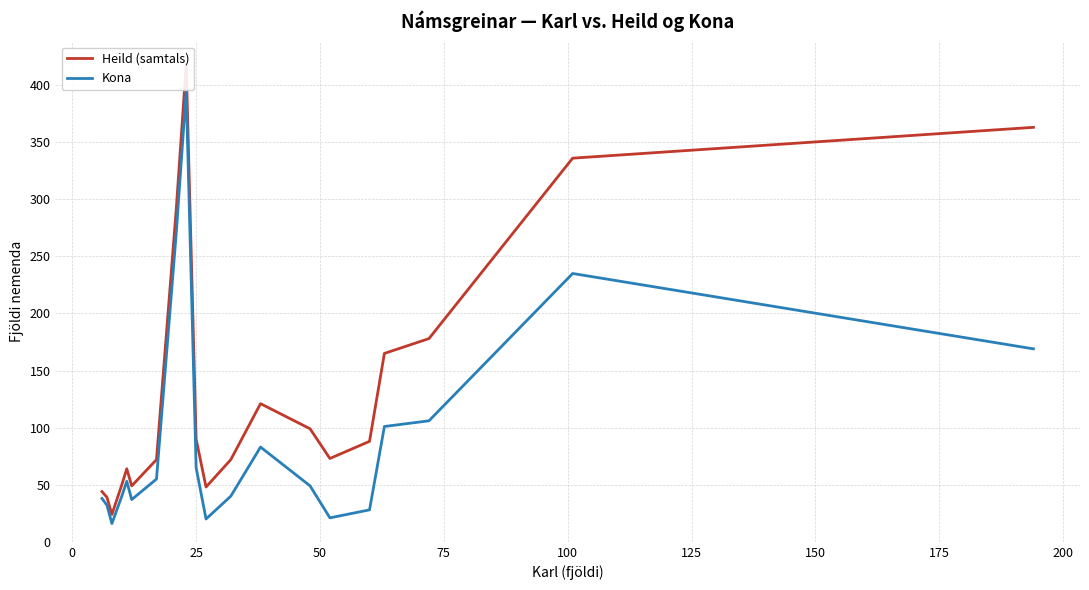

How many data points in Kona are less than 53?

10